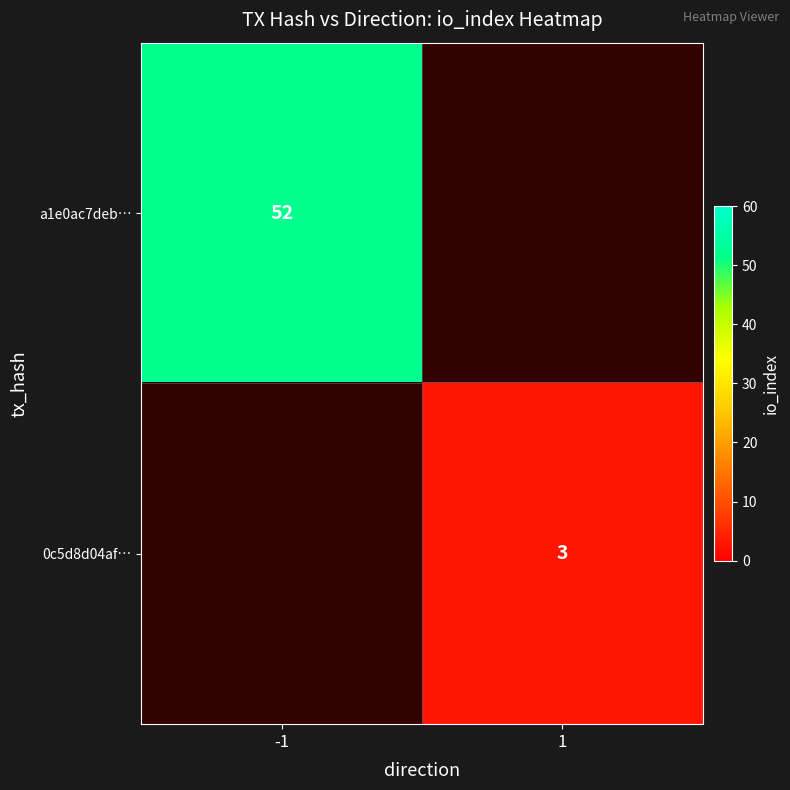

True or false: a1e0ac7deb… has a value of 92 at -1.

False